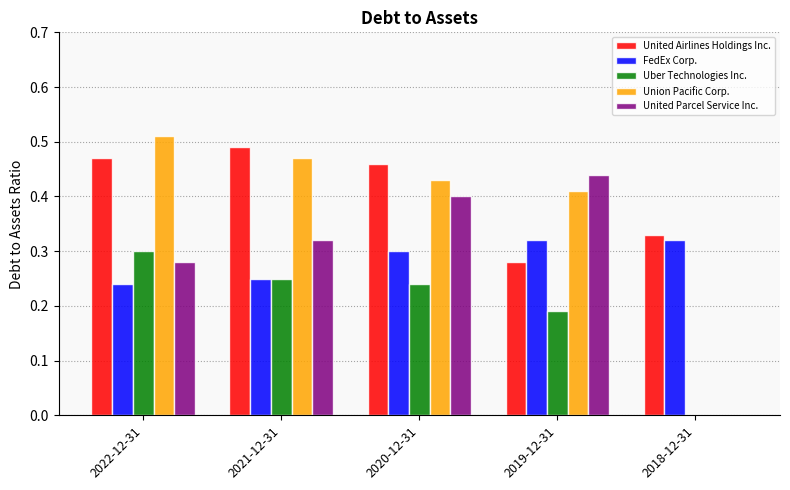

Which category has the highest value in the Uber Technologies Inc. series?

2022-12-31